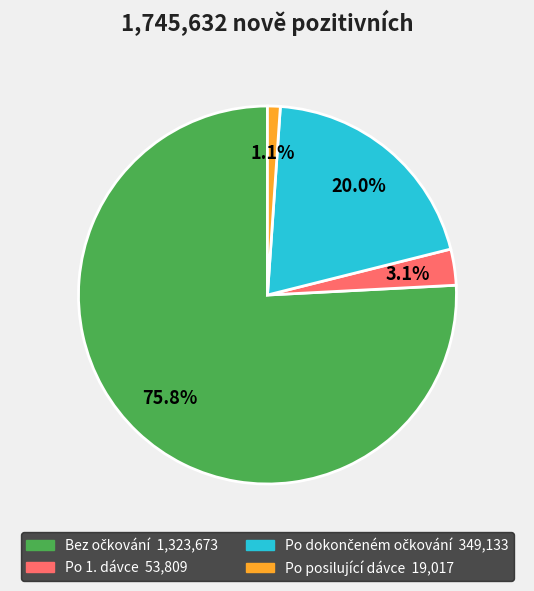

Is there any slice that represents more than half of the pie?

Yes